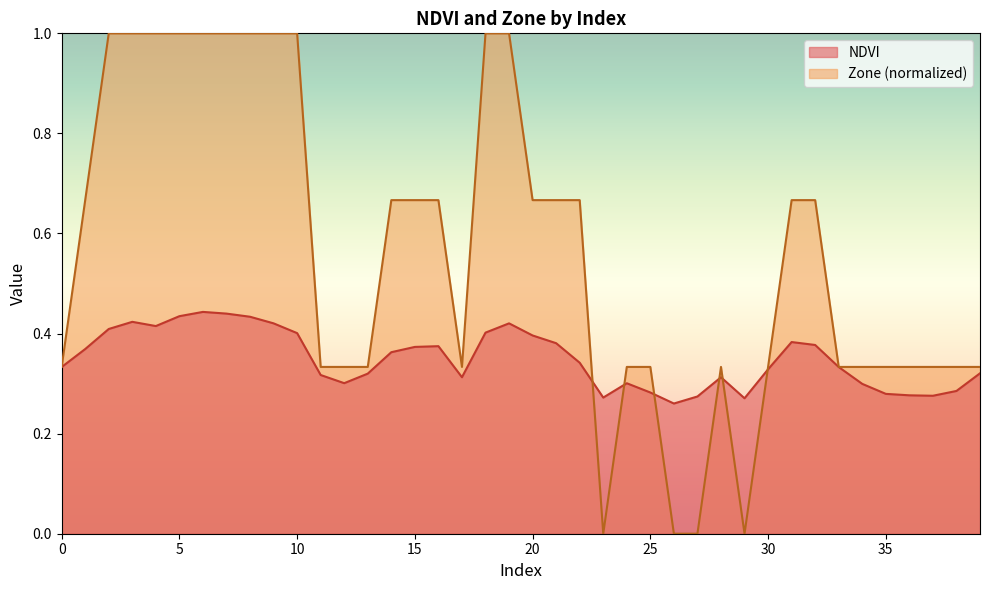

What are all the series names shown in the legend?

NDVI, Zone (normalized)